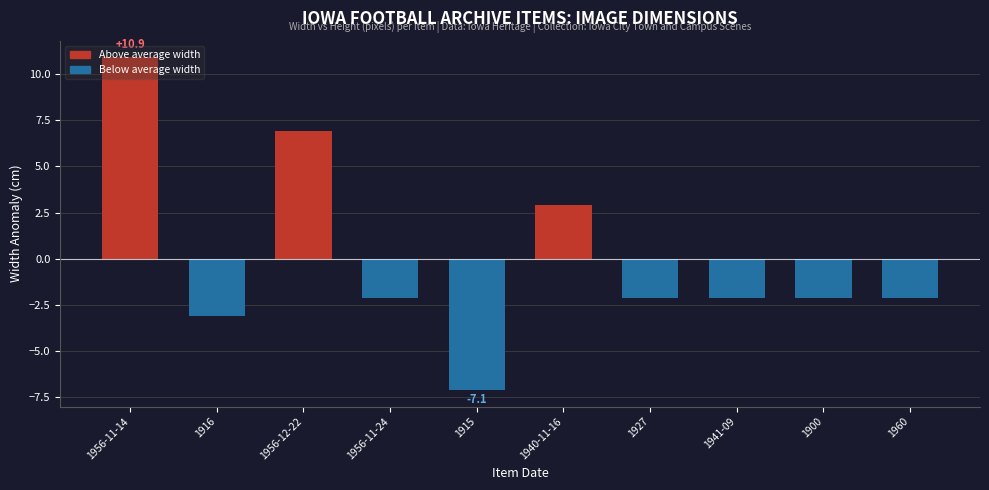

Does the chart contain any negative values?

Yes